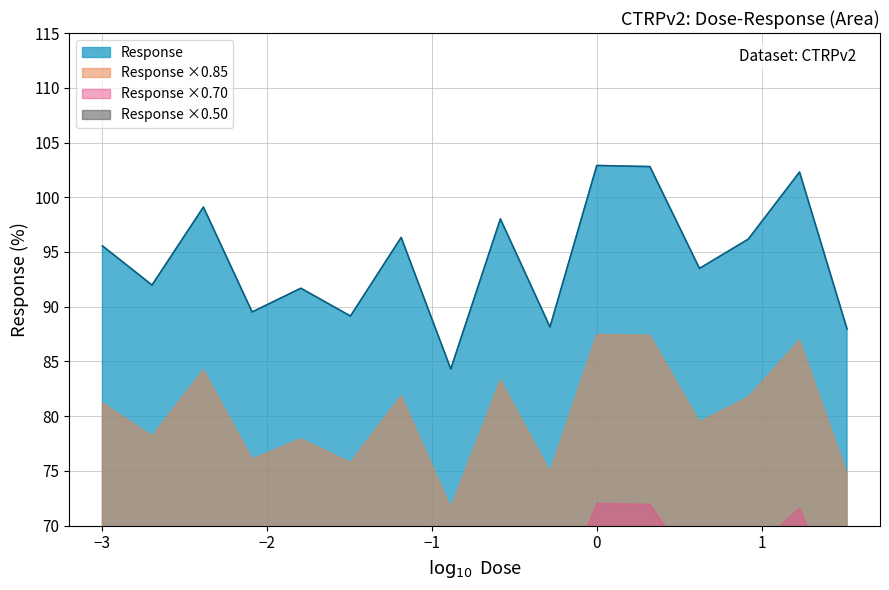

What is the change in value from 0.13 to 8.3?

+11.9